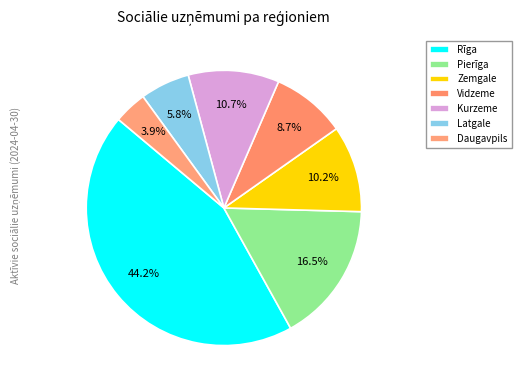

What portion of the pie excludes Pierīga?

83.5%